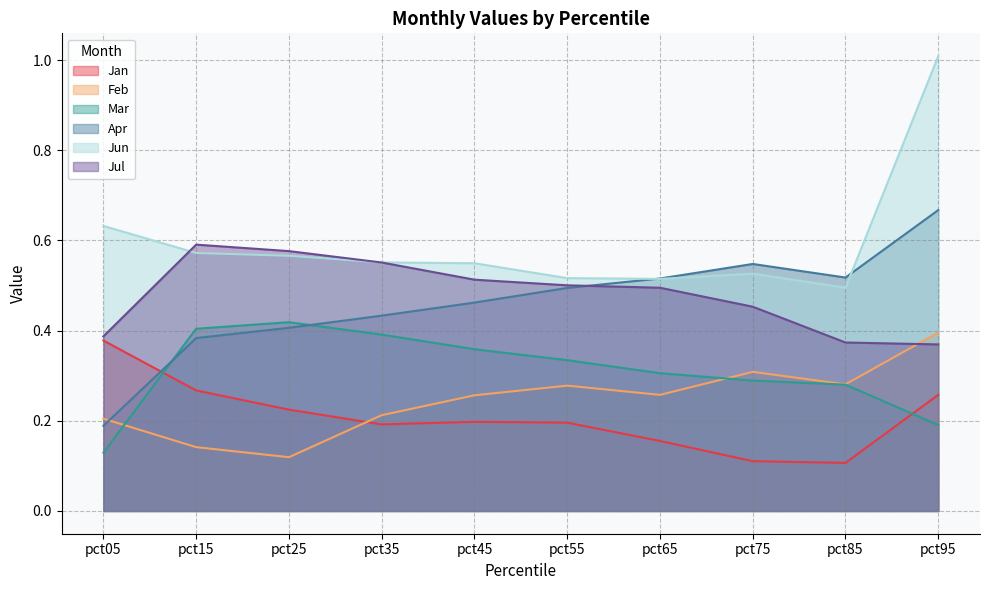

What is the value of the Feb point at the 9th from the left?

0.3